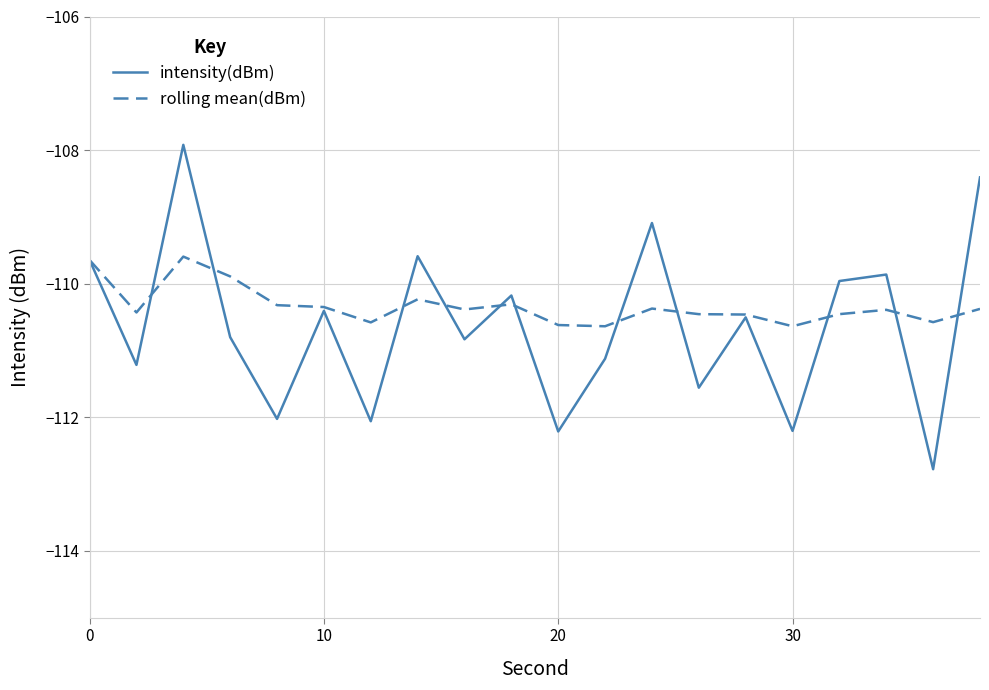

Rank the series by their average value, from lowest to highest.

intensity(dBm), rolling mean(dBm)